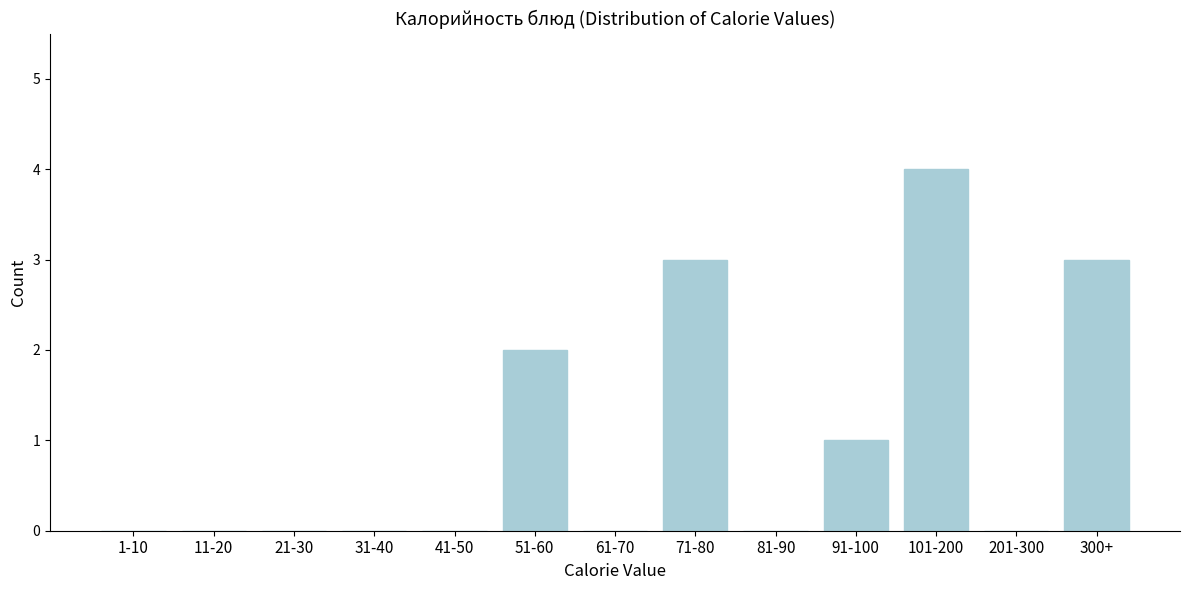

Reading left to right, transcribe all the data shown in this chart.

1-10=0	11-20=0	21-30=0	31-40=0	41-50=0	51-60=2	61-70=0	71-80=3	81-90=0	91-100=1	101-200=4	201-300=0	300+=3